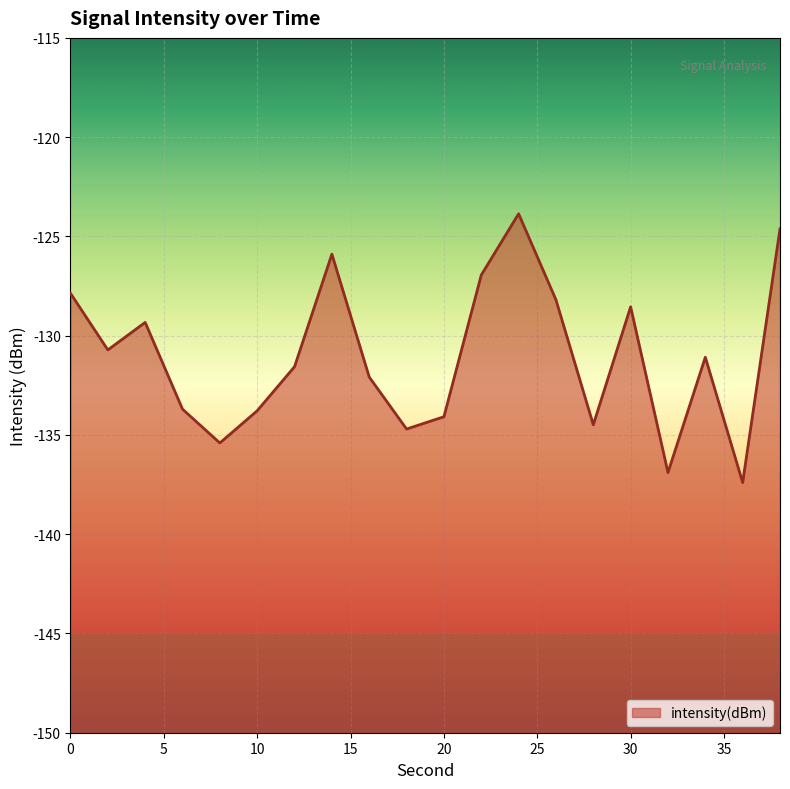

Where is the first local minimum?

2